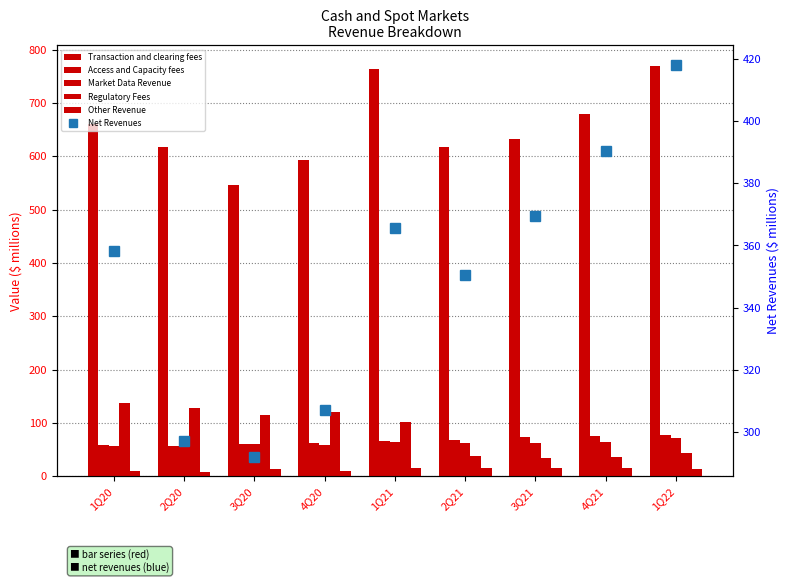

Are the bars horizontal?

No